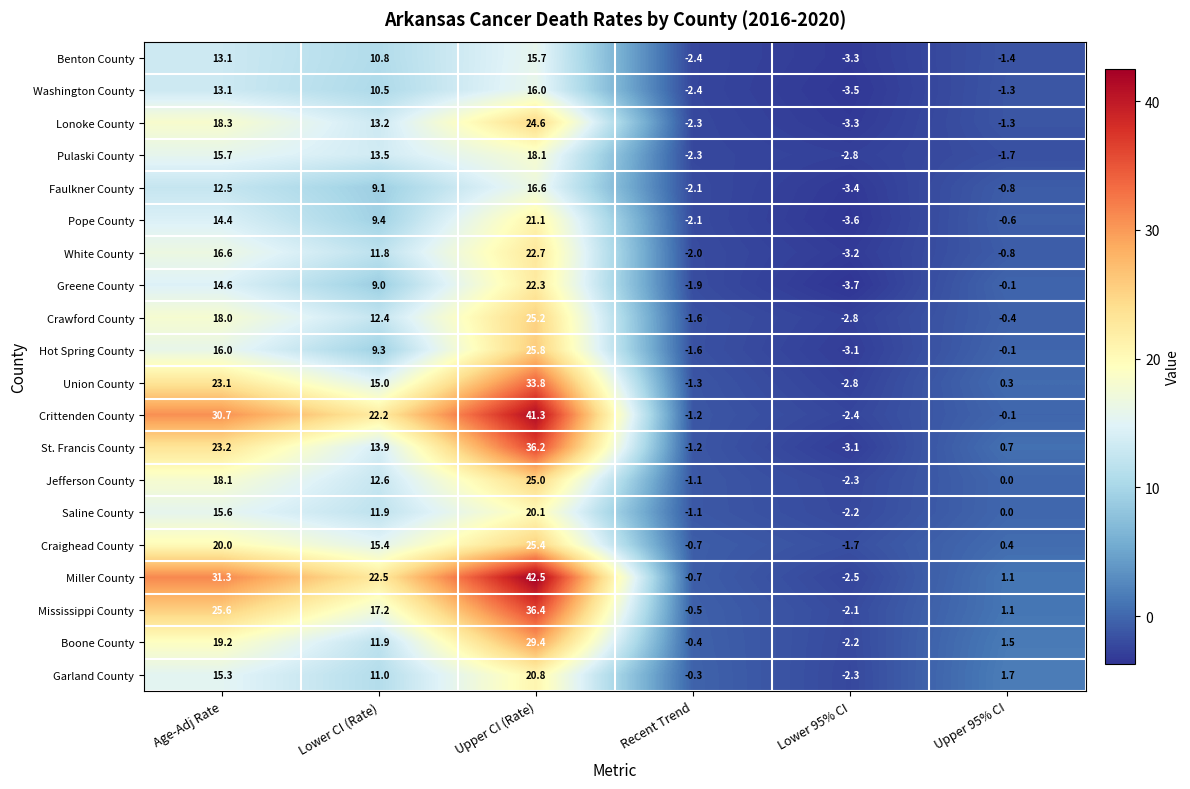

The value of Miller County at Lower CI (Rate) is 12.4. True or false?

False